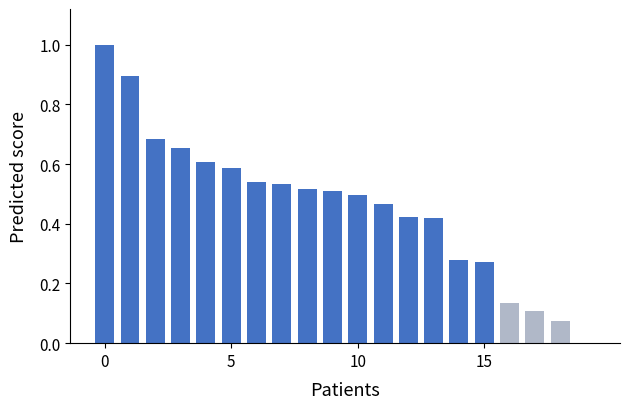

What is the sum of all values?

9.2